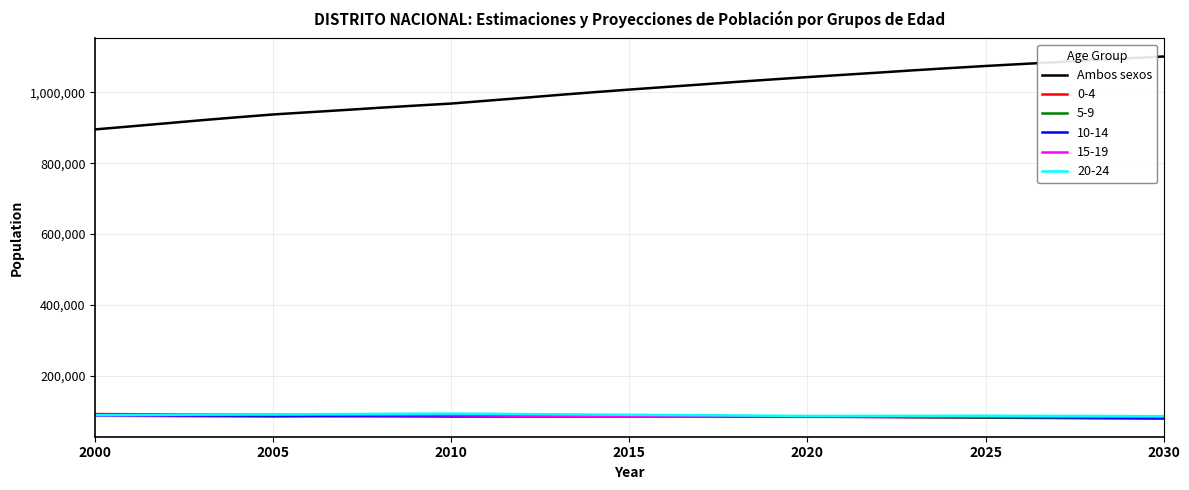

True or false: 10-14 and Ambos sexos intersect in this chart.

False